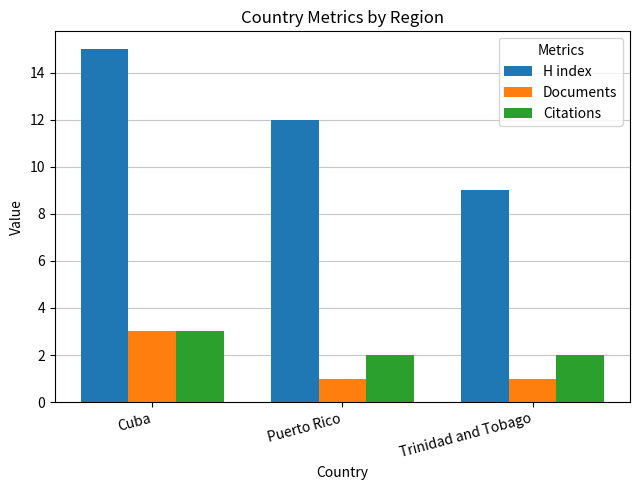

Count the Citations values in the range 2 to 3.

3